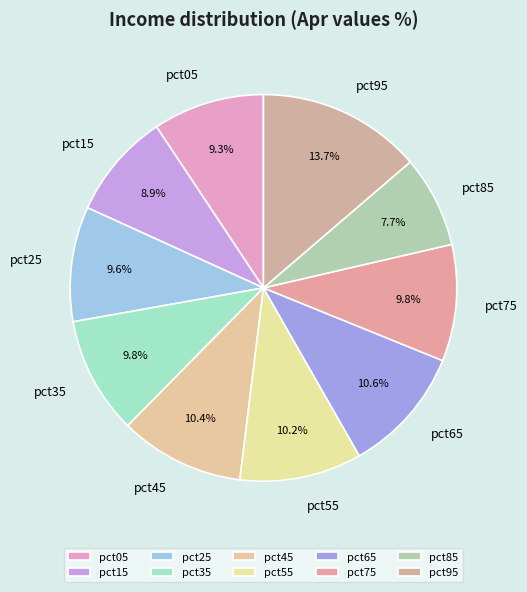

What is the smallest slice in the pie chart?

pct85